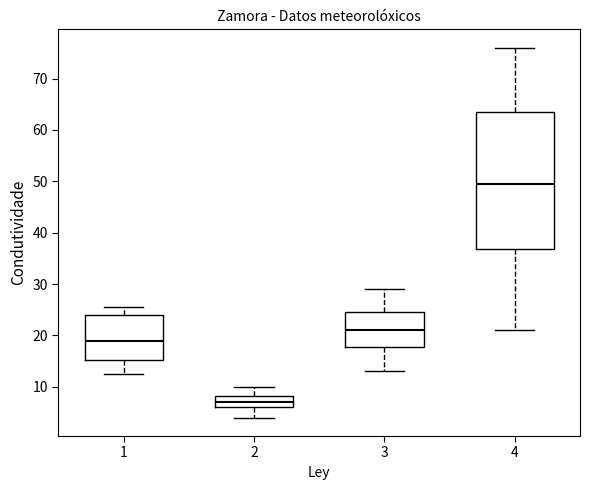

Reading left to right, read every box against the y-axis: the position of its median line, the range the box covers, and the ends of its whiskers. The values are not printed on the chart, so give them approximately, as read against the axis.

1: median 19, box 15 to 24, whiskers 12 to 26
2: median 7, box 6 to 8, whiskers 4 to 10
3: median 21, box 18 to 25, whiskers 13 to 29
4: median 50, box 37 to 64, whiskers 21 to 76